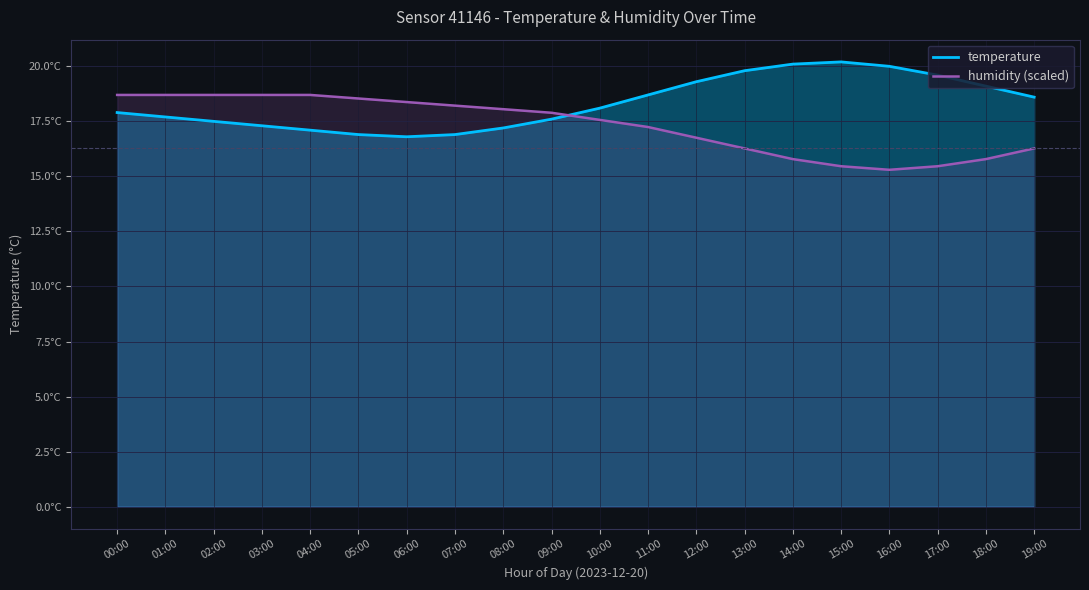

True or false: temperature has more than 2 points higher than both neighbors.

False